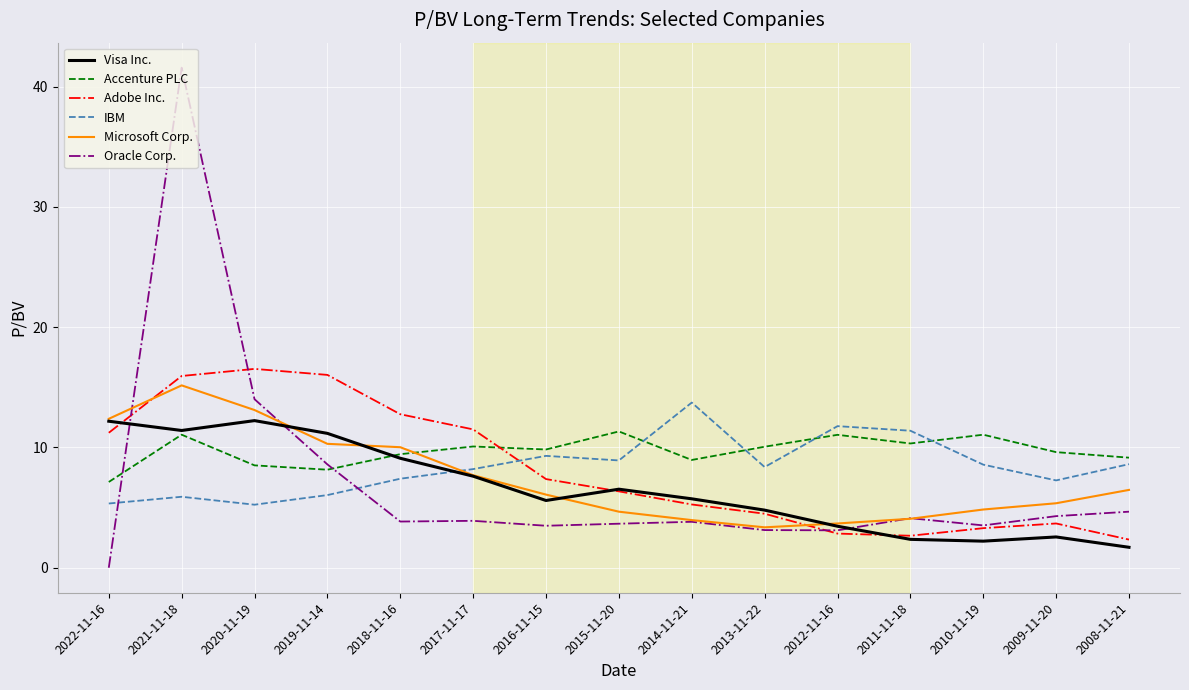

Which series has the widest spread of values?

Oracle Corp.